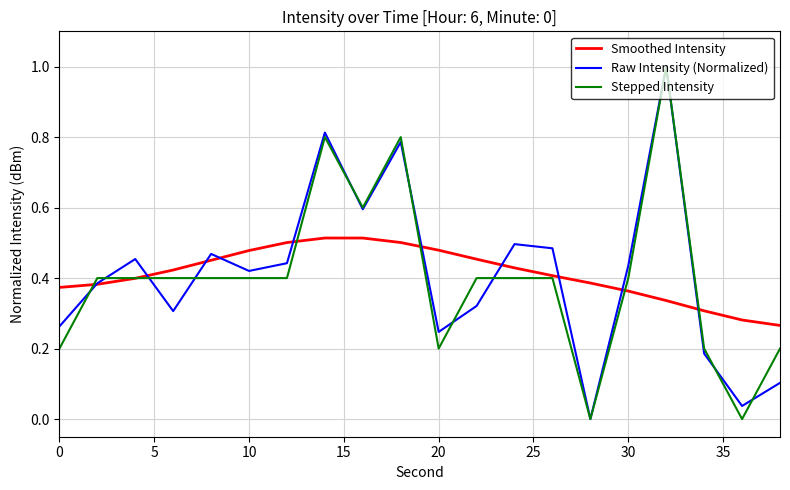

What is the maximum value for Stepped Intensity?

1.0